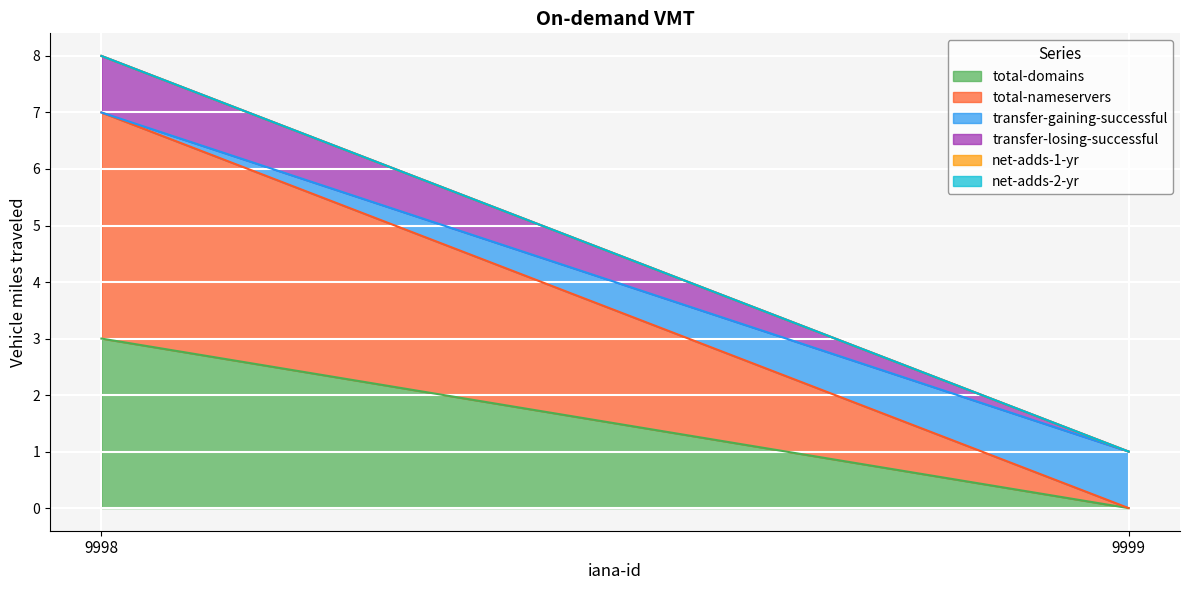

Reading left to right, extract all data points from this chart.

total-domains: 9998=3	9999=0
total-nameservers: 9998=4	9999=0
transfer-gaining-successful: 9998=0	9999=1
transfer-losing-successful: 9998=1	9999=0
net-adds-1-yr: 9998=0	9999=0
net-adds-2-yr: 9998=0	9999=0